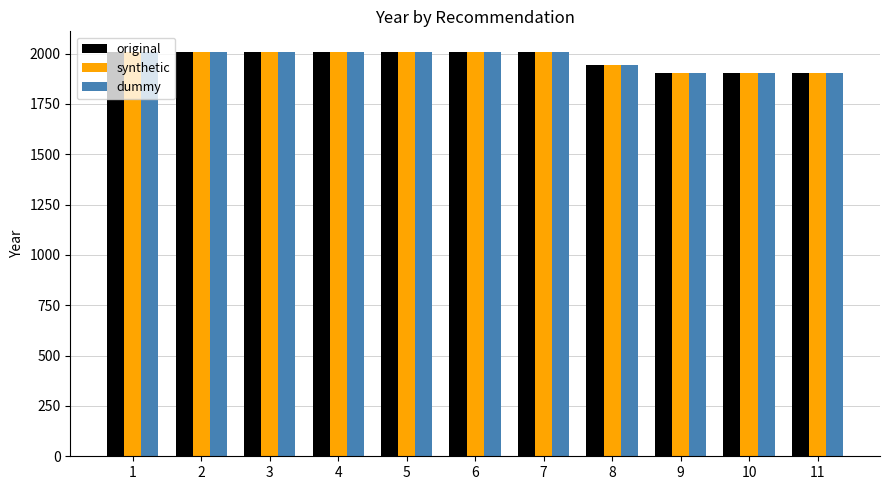

What are all the series names shown in the legend?

original, synthetic, dummy